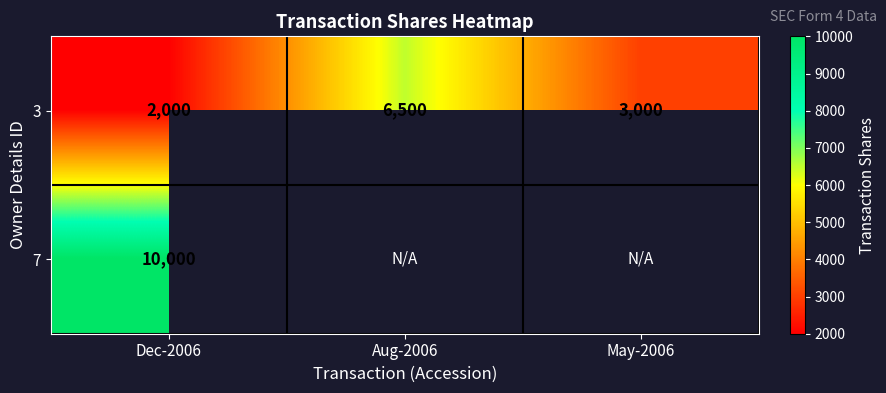

What is the total value across all series at Dec-2006?

12000